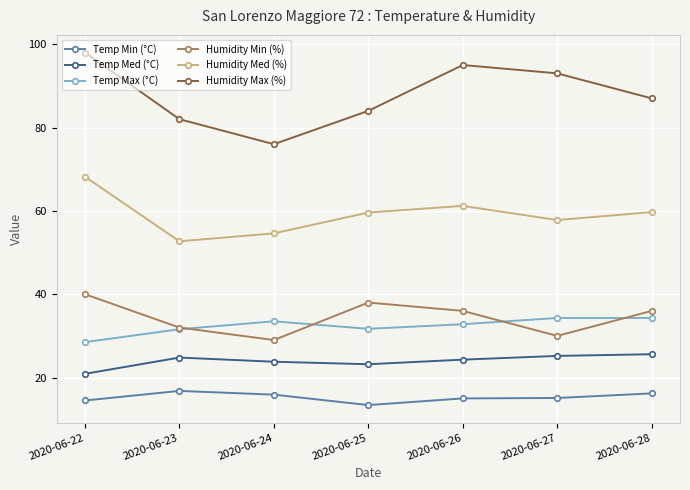

What is the difference between the maximum and minimum values in the Humidity Med (%) series?

15.5